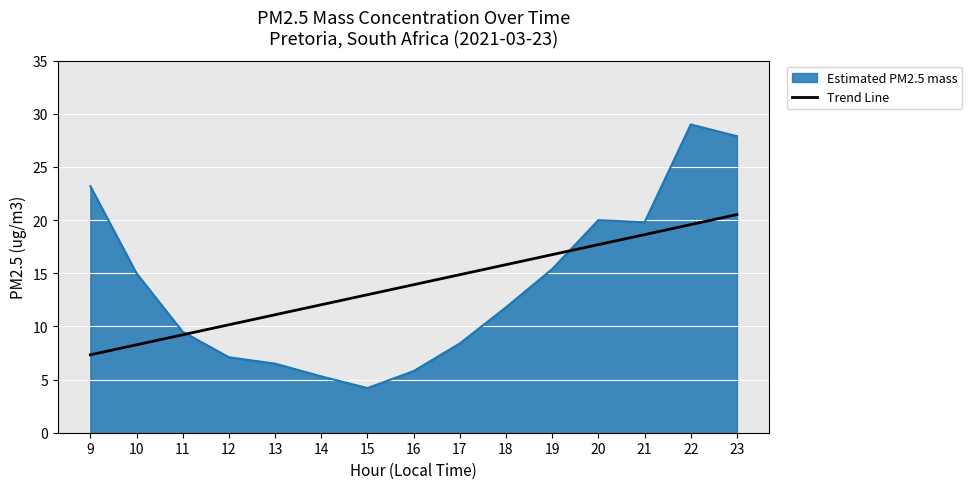

The Trend Line series shows 17.5 at 13. True or false?

False